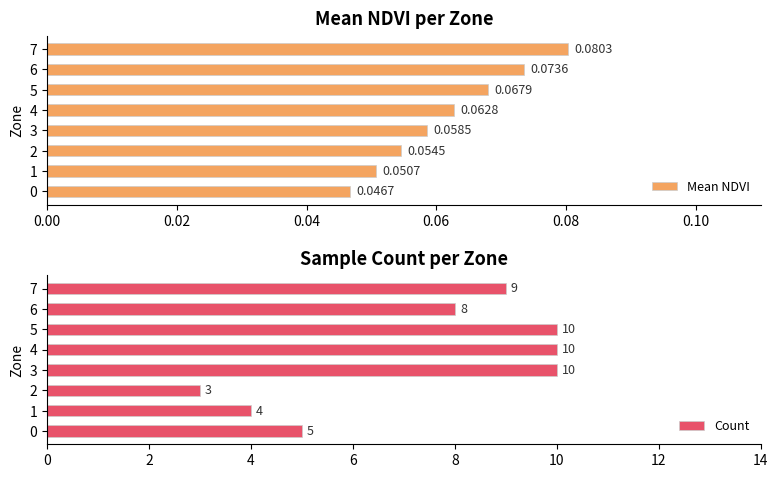

What is the sum of all Mean NDVI values?

0.5